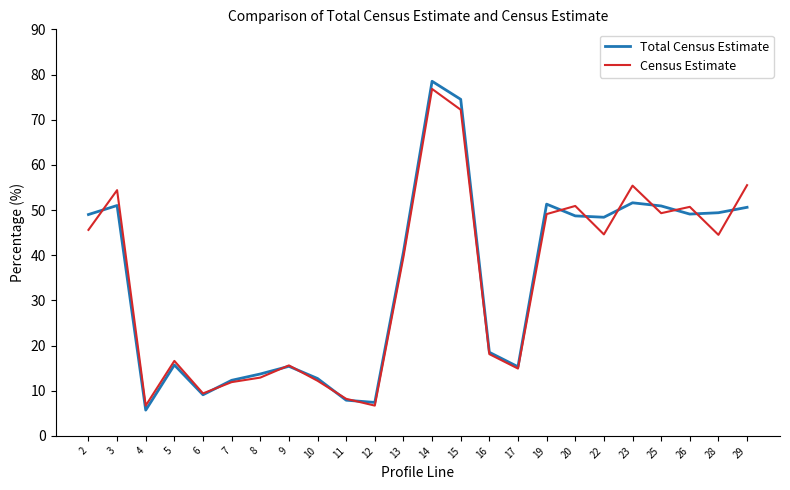

At which label is Total Census Estimate closest to 42?

13